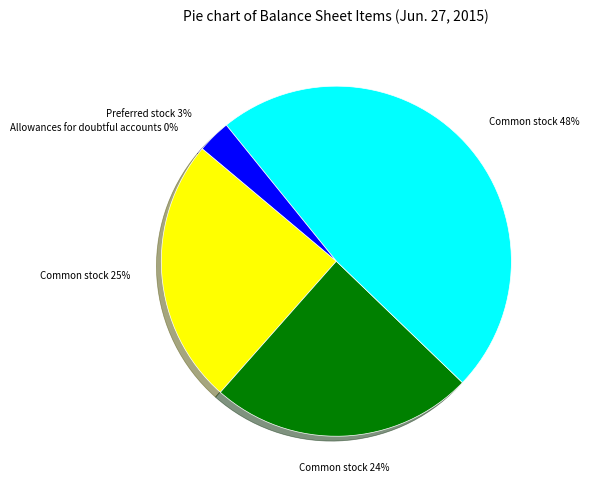

Is there any slice that represents more than half of the pie?

No